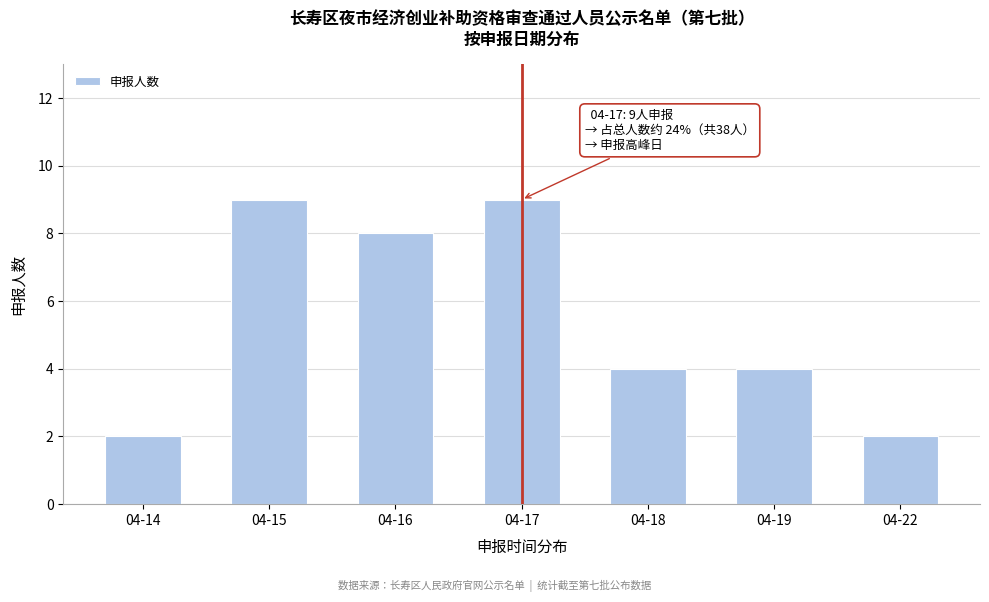

Reading left to right, list all the values displayed in this chart.

2	9	8	9	4	4	2